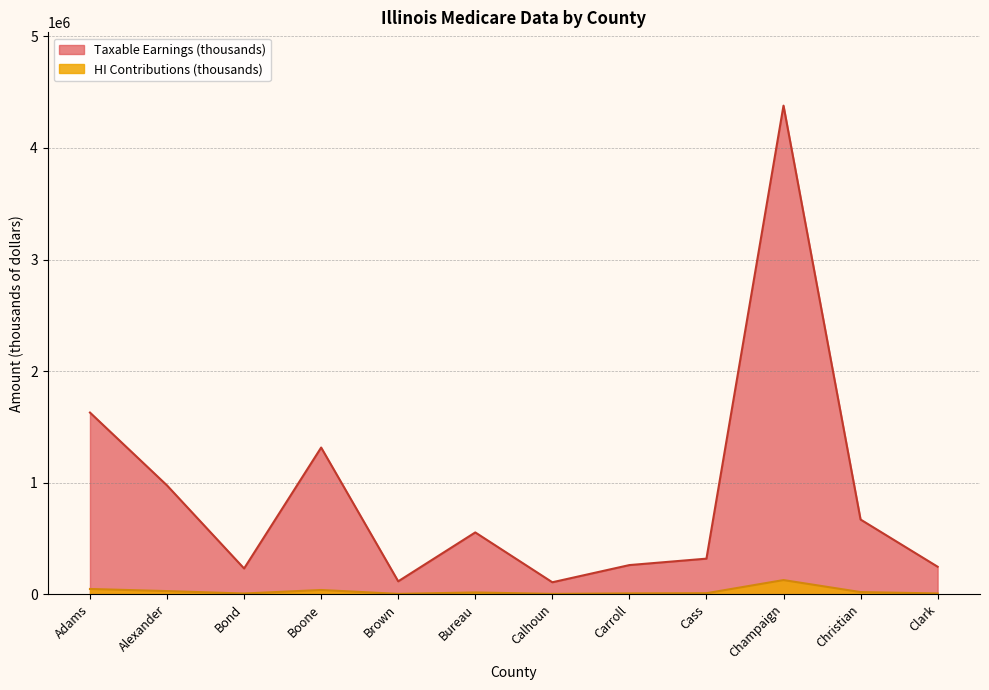

Which series has the largest range (max minus min)?

Taxable Earnings (thousands)